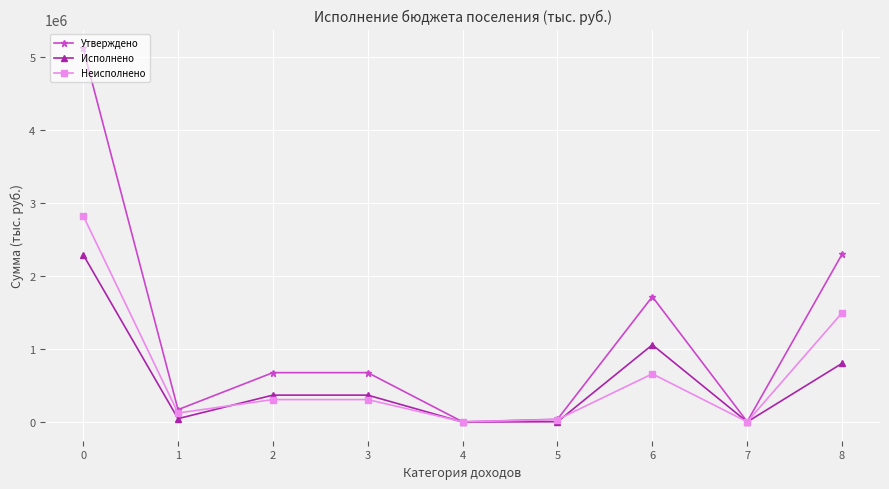

What is the total value across all series at 1?

339540.0